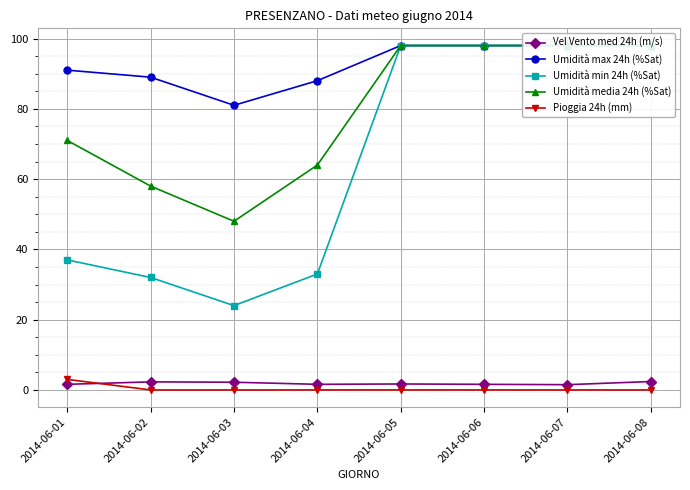

True or false: Umidità max 24h (%Sat) and Umidità media 24h (%Sat) intersect in this chart.

False